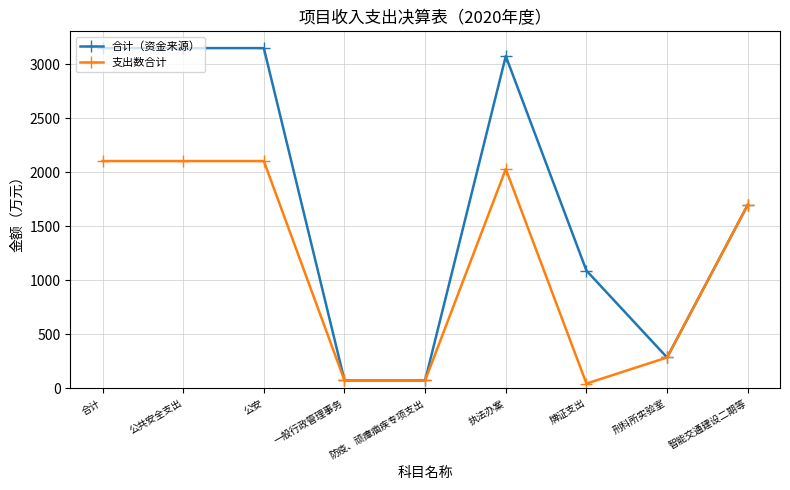

What is the value of the 合计（资金来源） point at the 4th from the left?

74.0